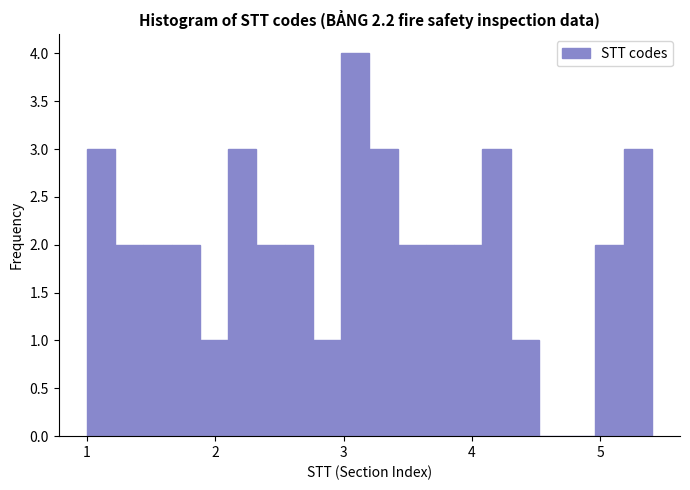

Around what value on the x-axis is the tallest bar? Give the approximate position of its centre, as read against the axis.

3.1